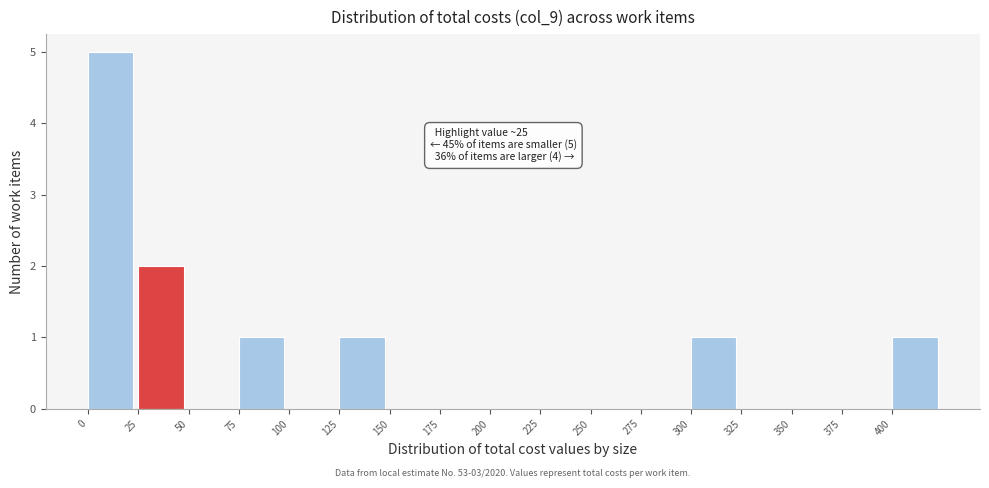

Over which range of the x-axis is the bar tallest?

0 to 25